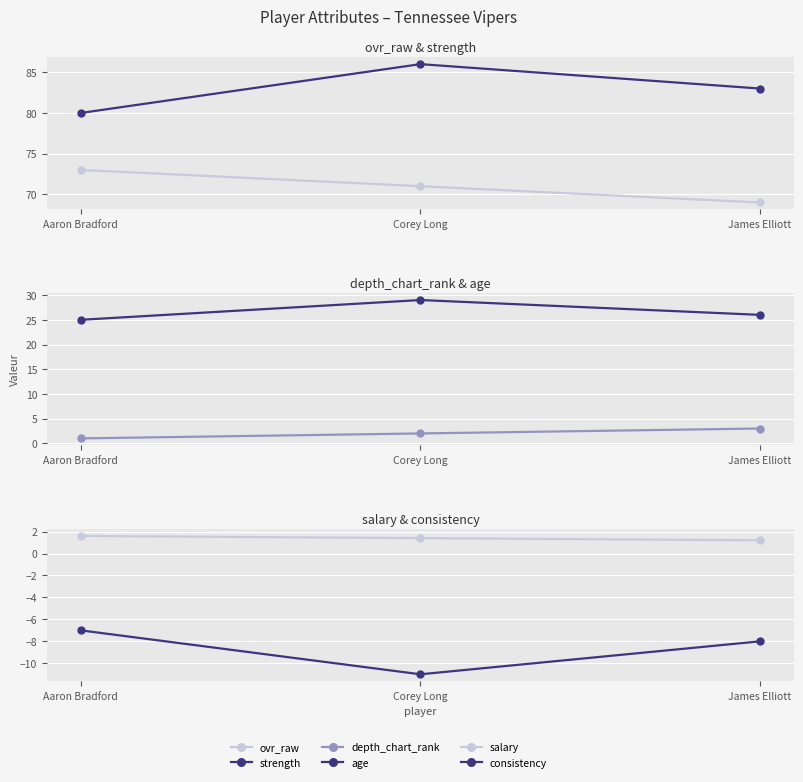

Rank the series at Aaron Bradford from highest to lowest value.

strength, ovr_raw, age, salary, depth_chart_rank, consistency